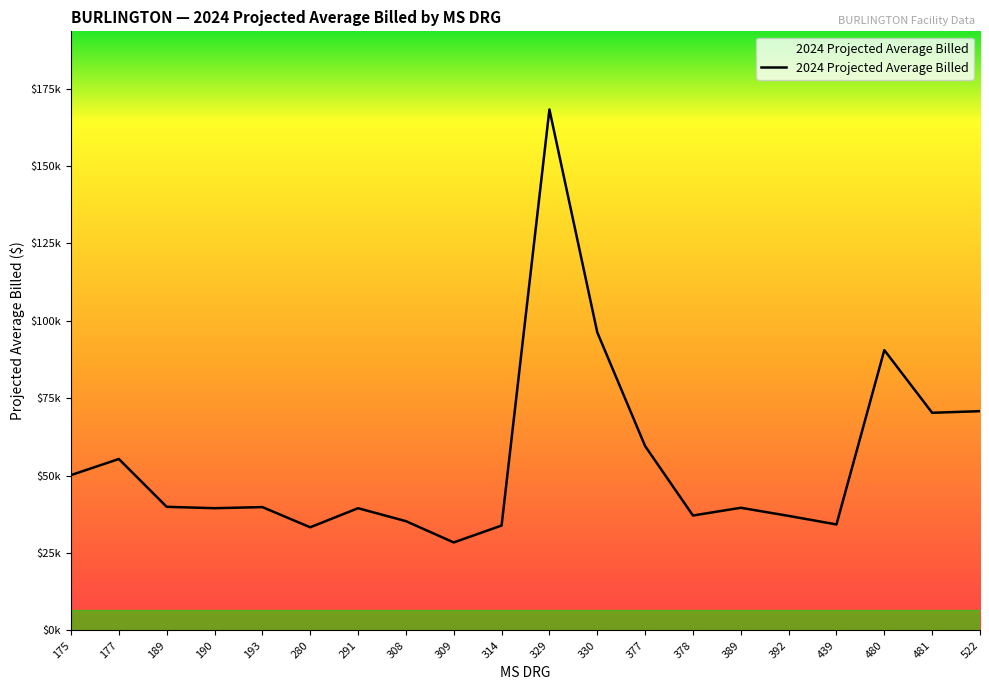

List the labels in order of value, smallest first.

309, 280, 314, 439, 308, 392, 378, 291, 190, 389, 193, 189, 175, 177, 377, 481, 522, 480, 330, 329